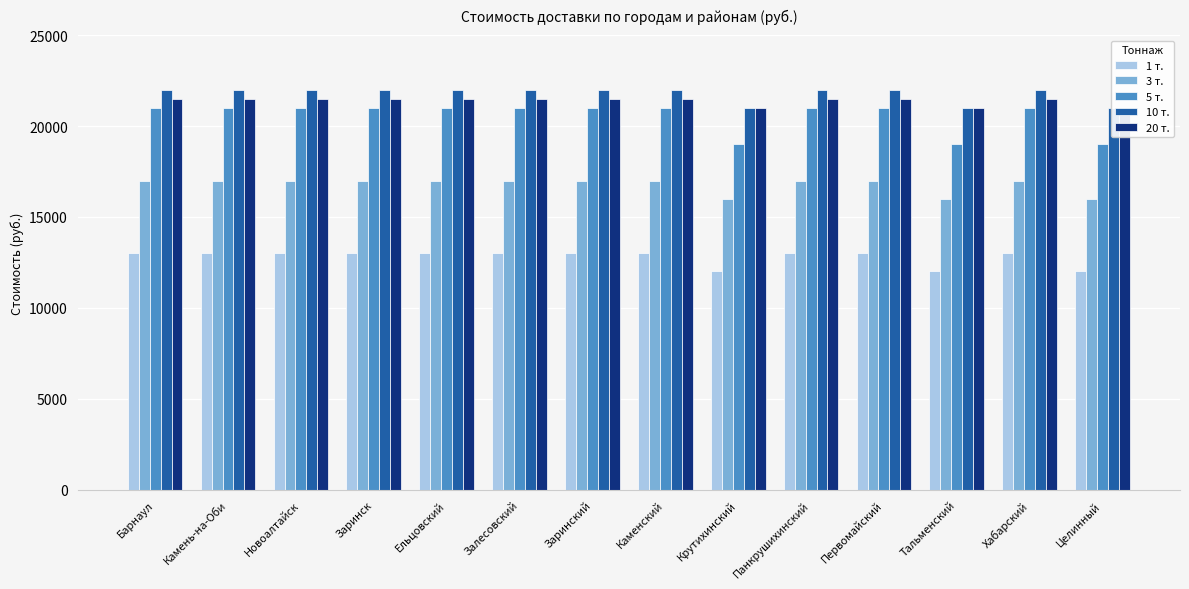

Read the 1 т. value at Залесовский, to the nearest 100.

13000